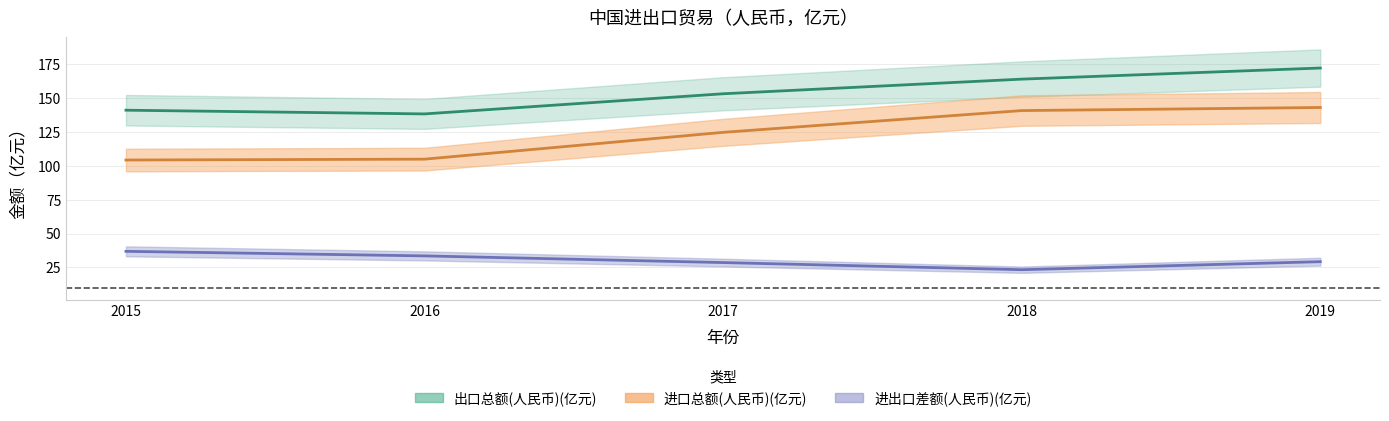

Which label corresponds to the largest value in the chart?

2019